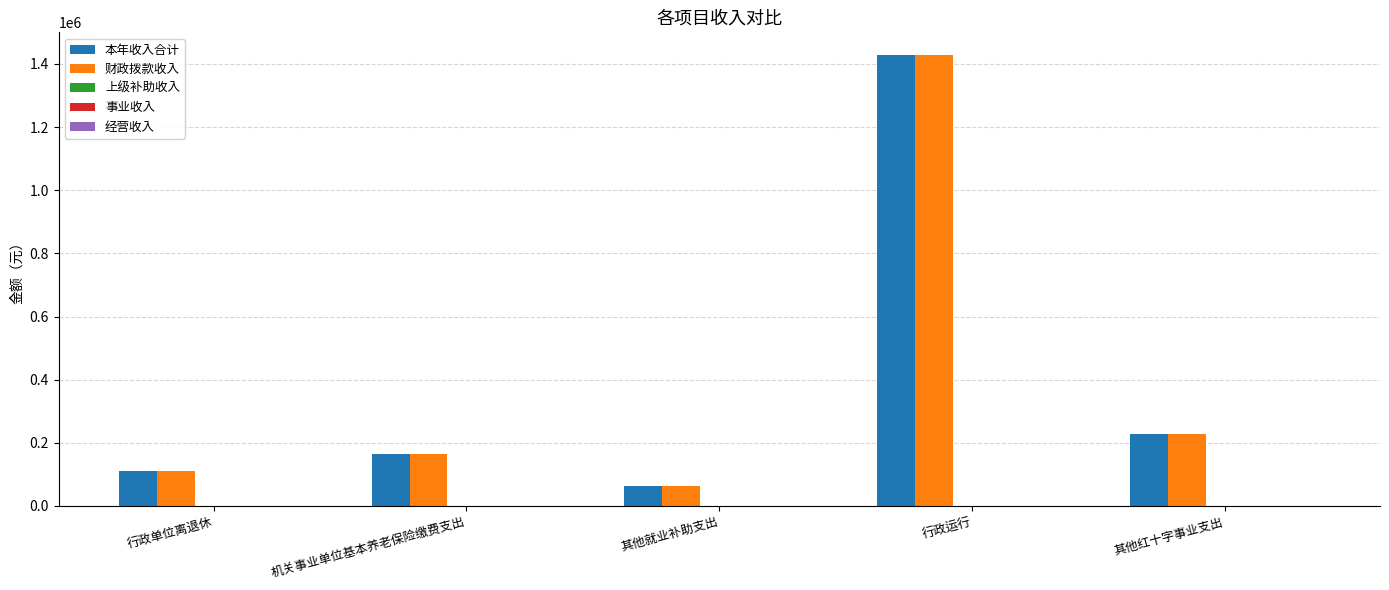

What position from the left is 其他红十字事业支出?

5